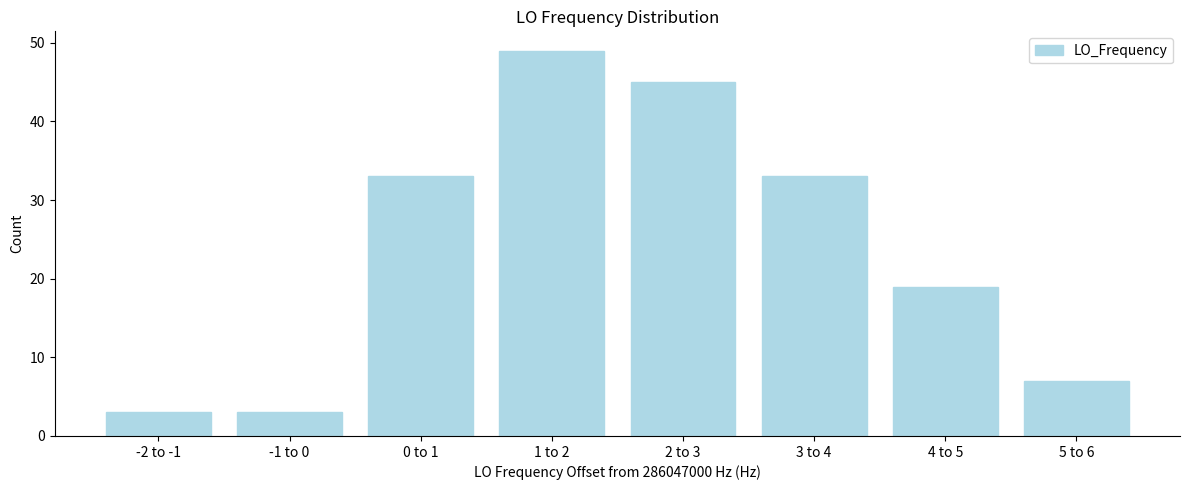

Reading left to right, list all the values displayed in this chart.

-2 to -1=3	-1 to 0=3	0 to 1=33	1 to 2=49	2 to 3=45	3 to 4=33	4 to 5=19	5 to 6=7